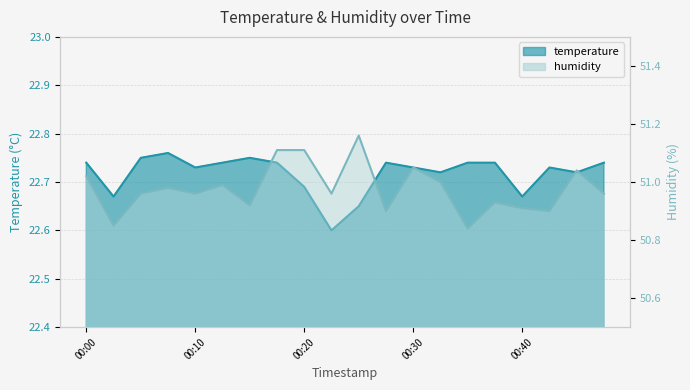

List the labels in order of humidity value, largest first.

00:25, 00:18, 00:20, 00:30, 00:45, 00:00, 00:32, 00:13, 00:08, 00:05, 00:10, 00:22, 00:47, 00:37, 00:15, 00:40, 00:28, 00:42, 00:03, 00:35